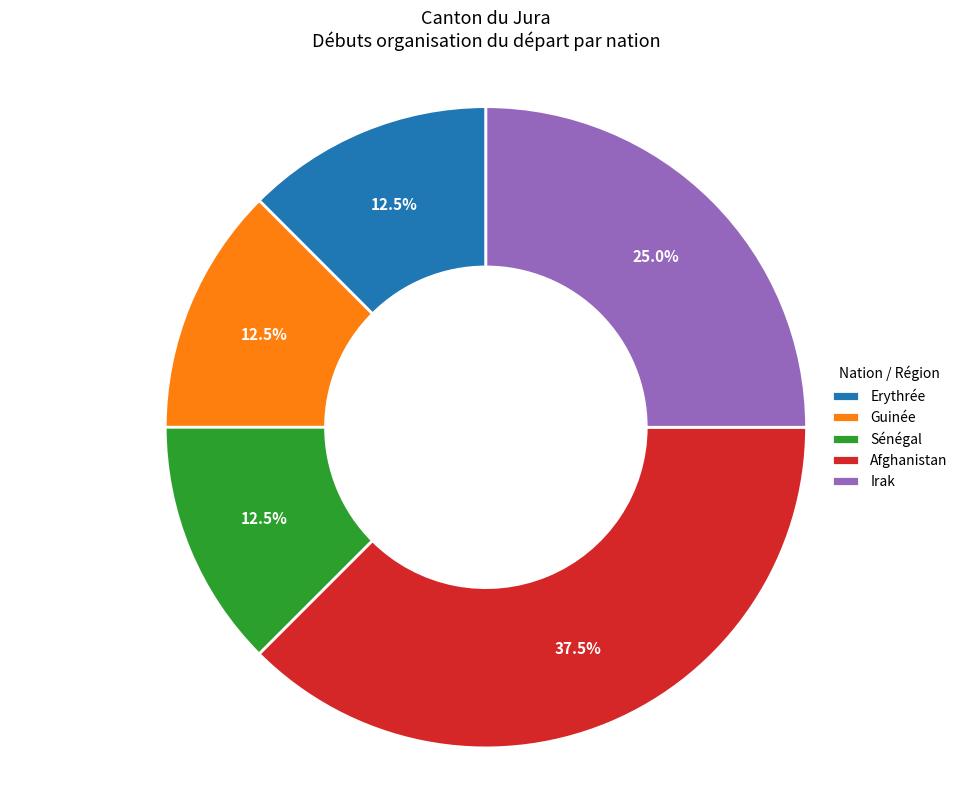

How much of the chart is everything except Irak?

75.0%